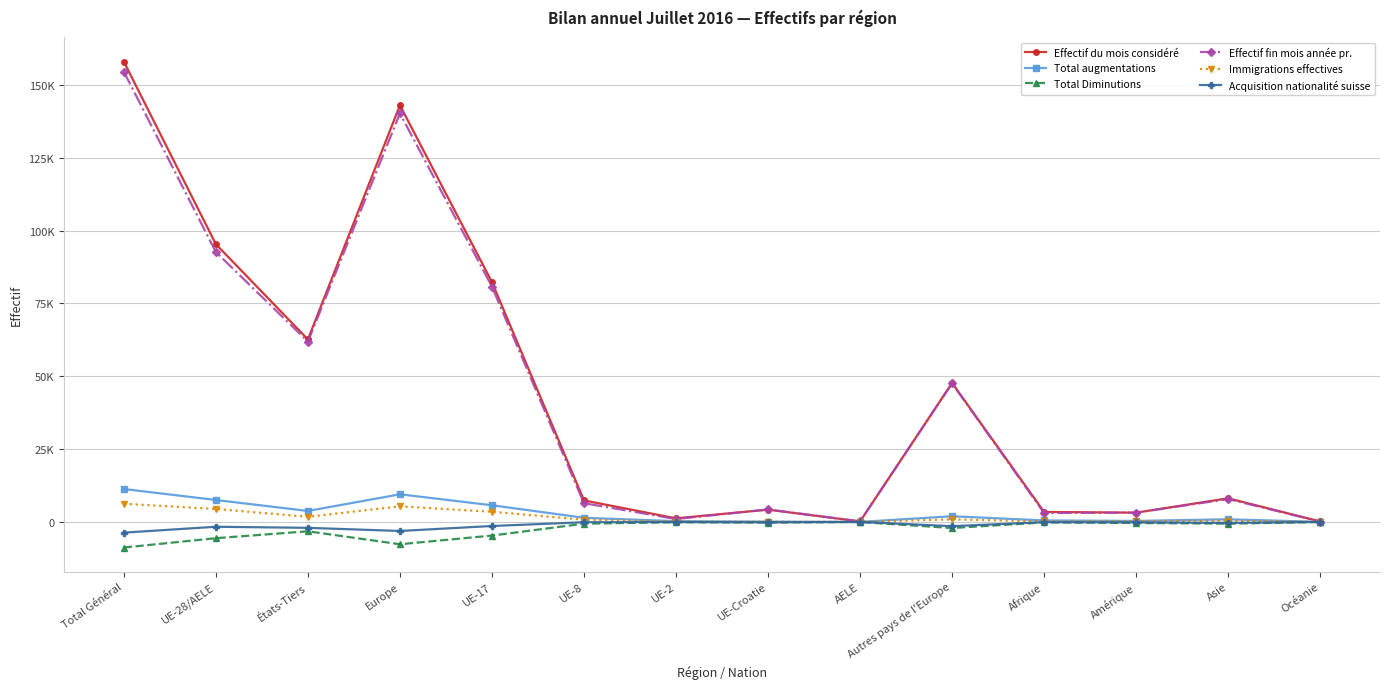

What are all the series names shown in the legend?

Effectif du mois considéré, Total augmentations, Total Diminutions, Effectif fin mois année pr., Immigrations effectives, Acquisition nationalité suisse